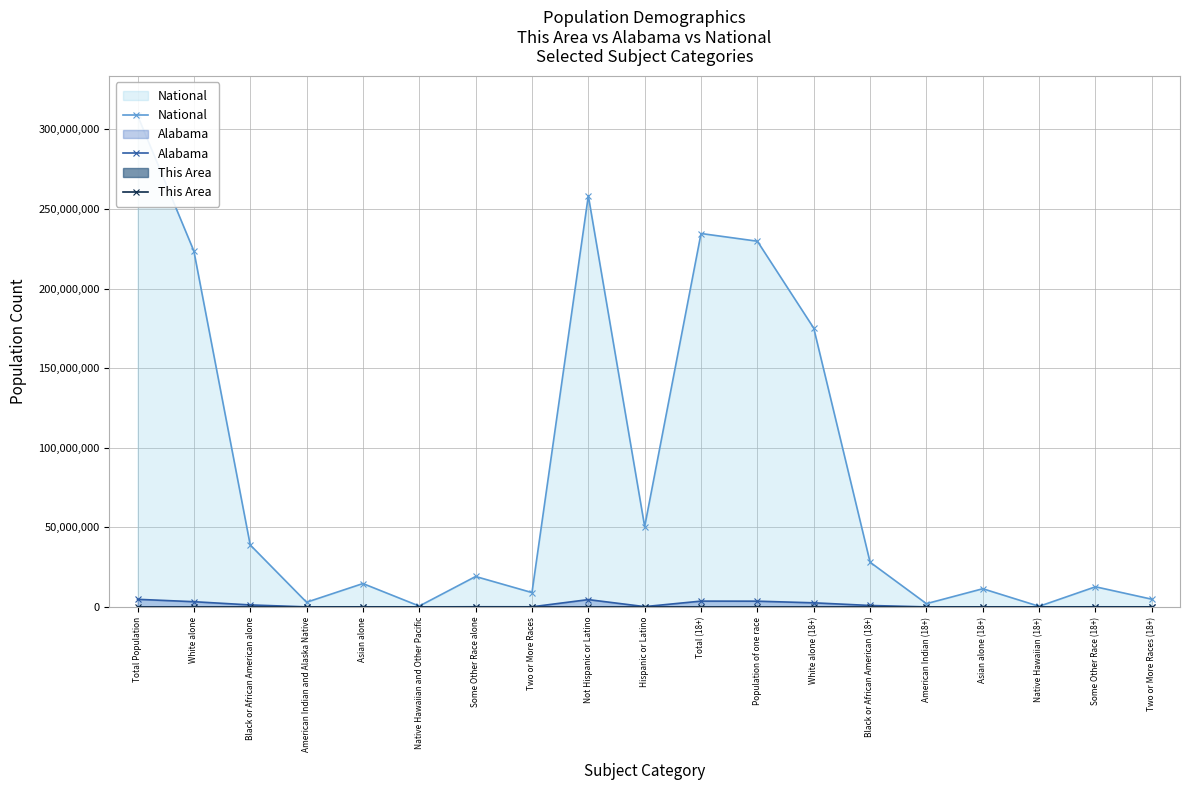

What is the difference between the Alabama values at Asian alone and White alone?

3221799